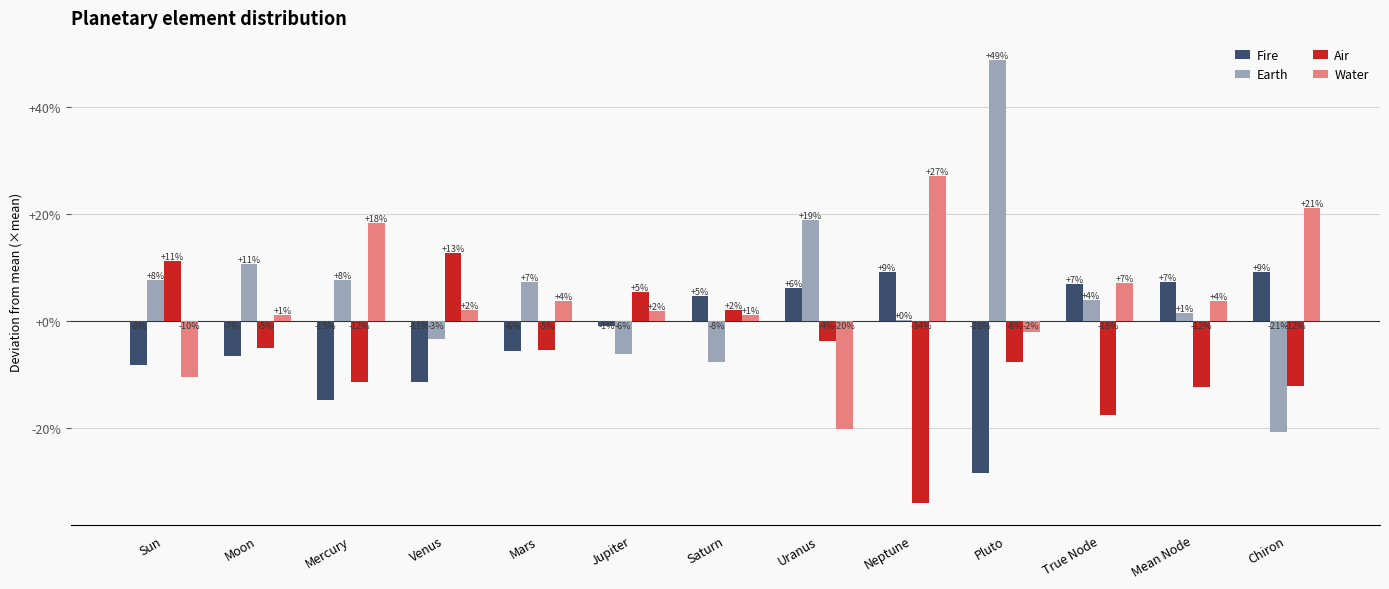

Are the bars grouped side by side (vs. stacked)?

Yes